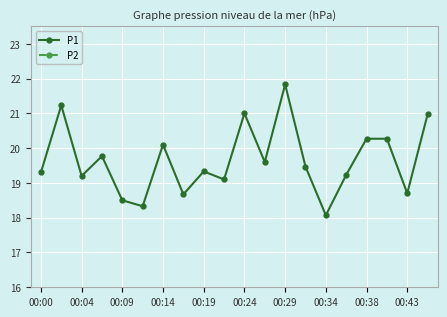

Reading left to right, what are all the values shown in this chart?

P1: 19.3	21.2	19.2	19.8	18.5	18.3	20.1	18.7	19.3	19.1	21.0	19.6	21.8	19.5	18.1	19.2	20.3	20.3	18.7	21.0
P2: 9.3	9.6	9.9	9.2	9.1	9.1	10.0	9.6	9.4	9.6	10.5	9.8	10.0	9.4	9.5	9.2	10.1	10.7	9.0	9.9